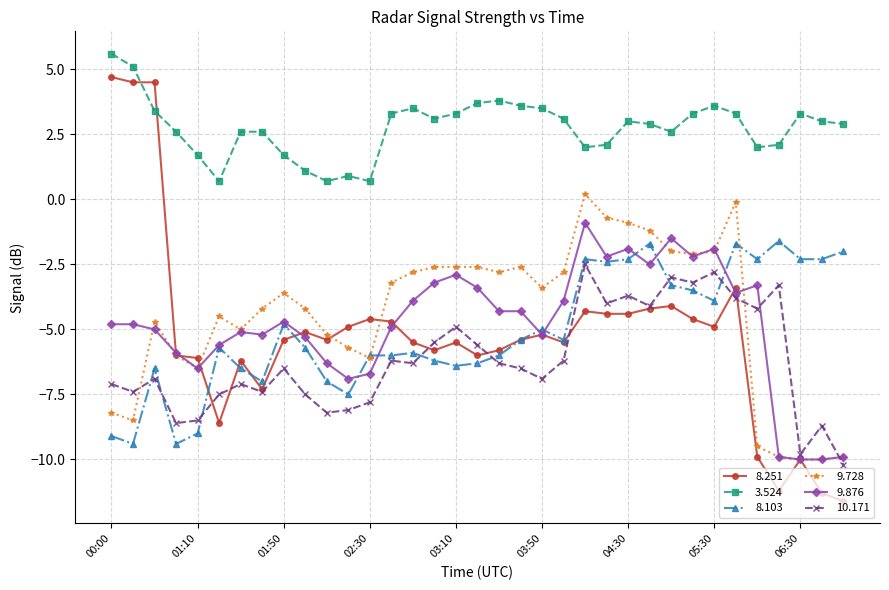

What is the value of the 9.728 point at the 16th from the left?

-2.6